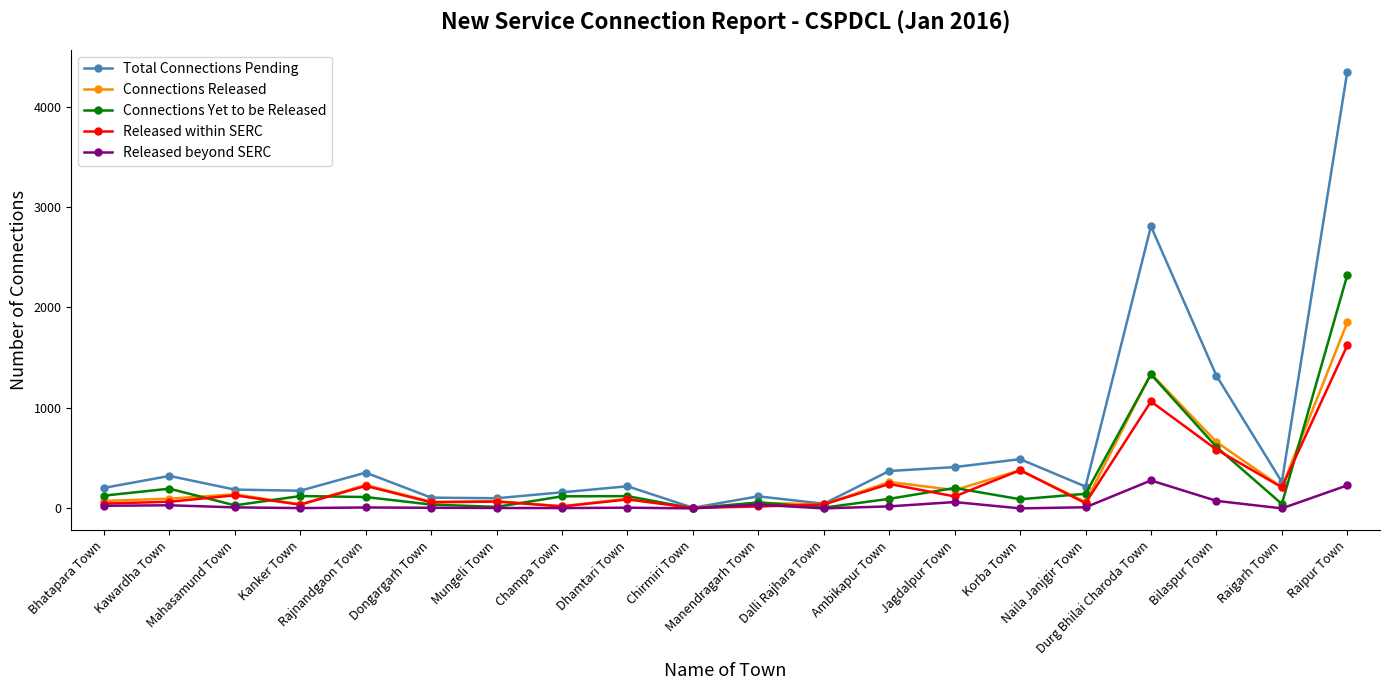

At which label does Total Connections Pending first exceed 220?

Kawardha Town